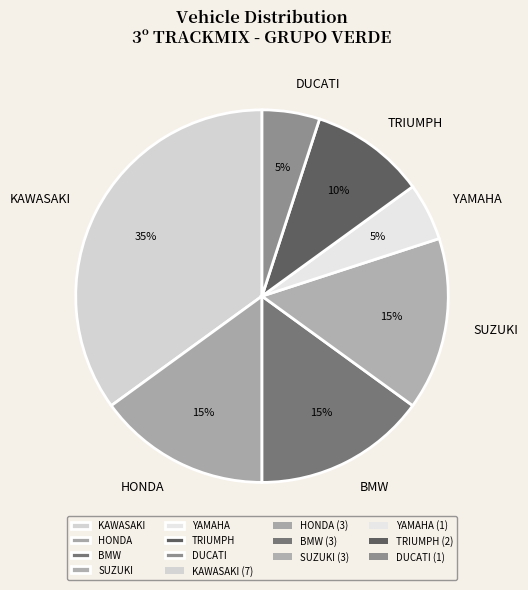

Do BMW and DUCATI together represent more than half of the pie?

No